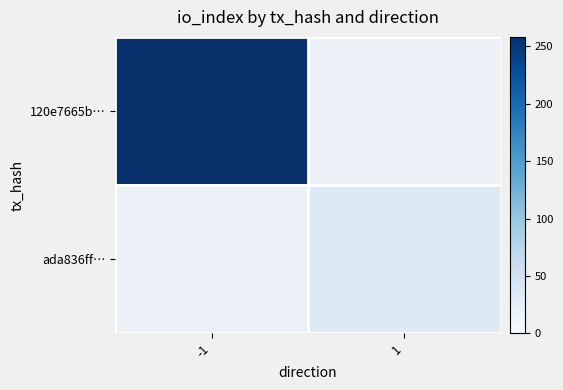

Is the value of ada836ff… at 1 greater than the value of 120e7665b… at -1?

No